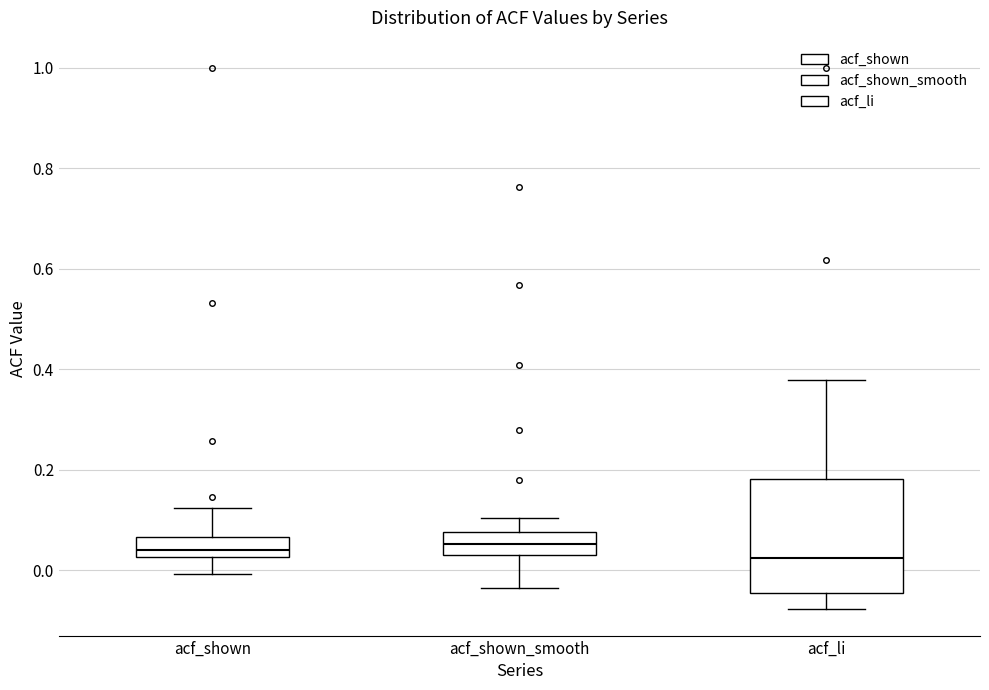

Reading left to right, read every box against the y-axis: the position of its median line, the range the box covers, and the ends of its whiskers. The values are not printed on the chart, so give them approximately, as read against the axis.

acf_shown: median 0.04, box 0.02 to 0.06, whiskers 0.00 to 0.12
acf_shown_smooth: median 0.06, box 0.04 to 0.08, whiskers -0.04 to 0.10
acf_li: median 0.02, box -0.04 to 0.18, whiskers -0.08 to 0.38